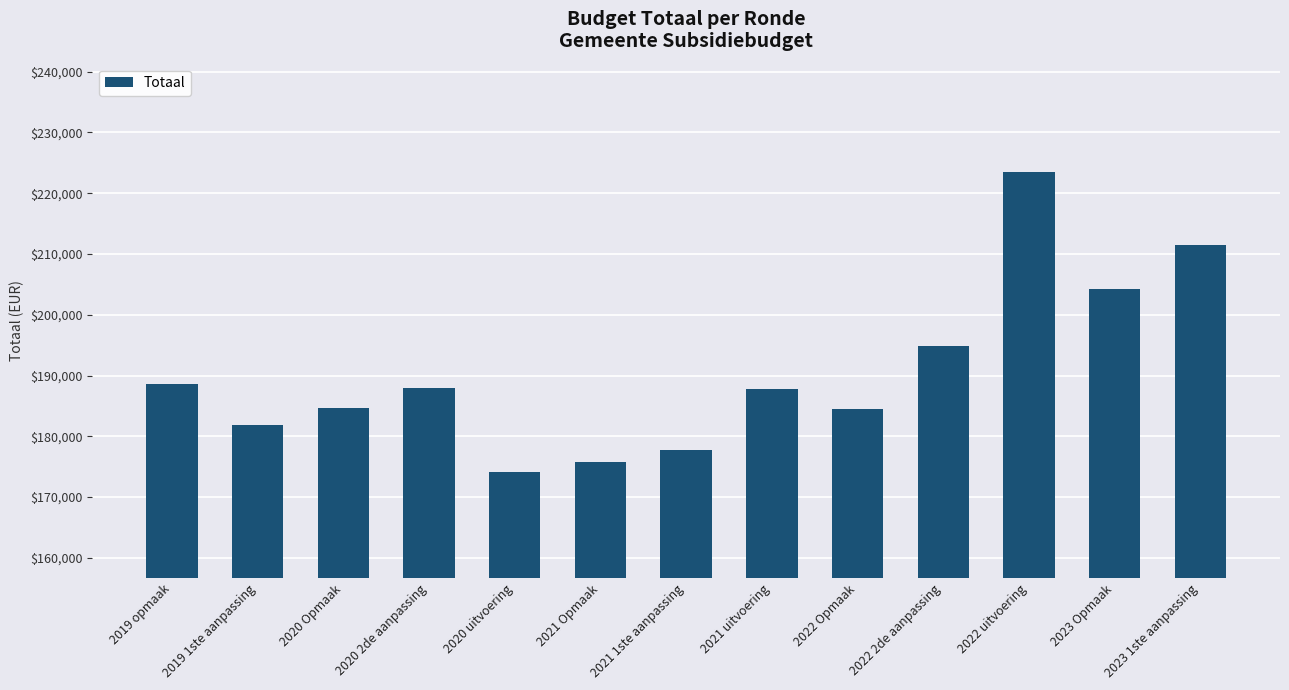

Which has a higher value, 2020 Opmaak or 2021 uitvoering?

2021 uitvoering